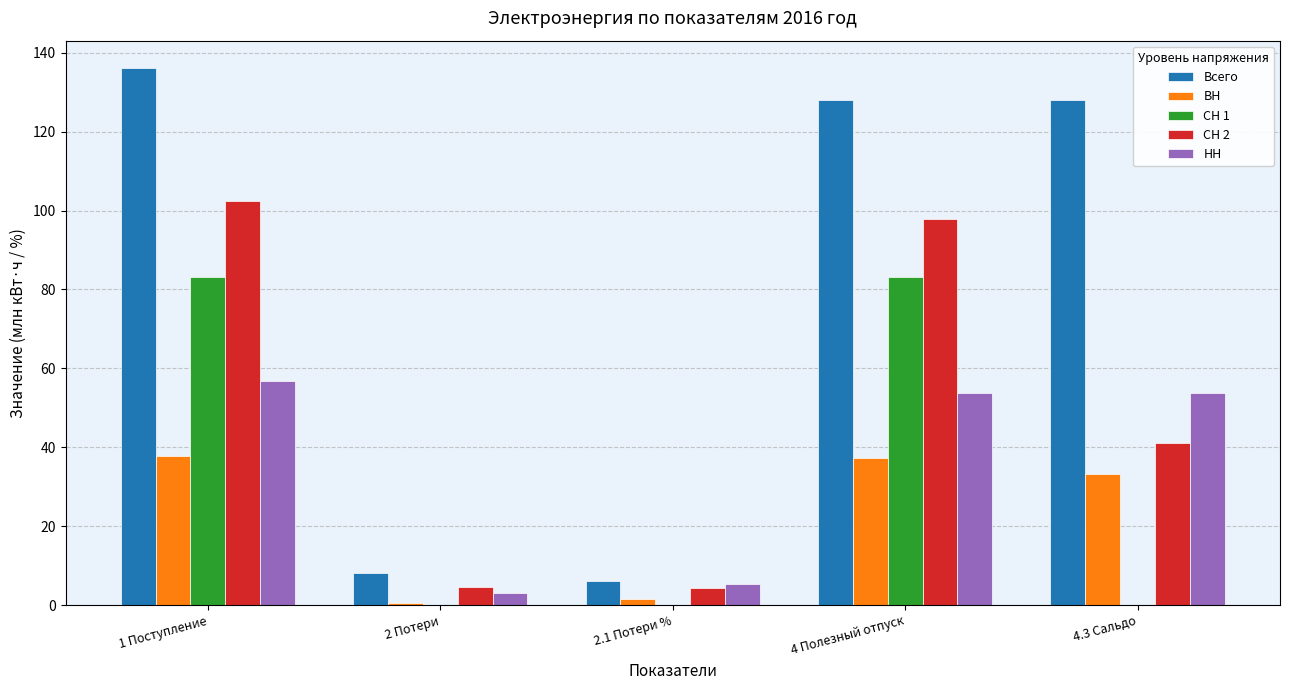

Which series has the widest spread of values?

Всего